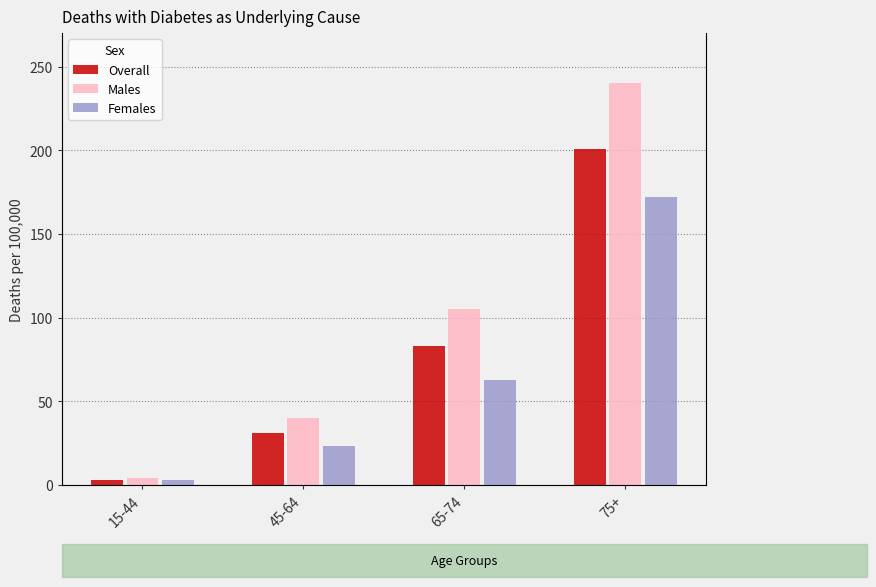

What position from the right is 45-64?

3